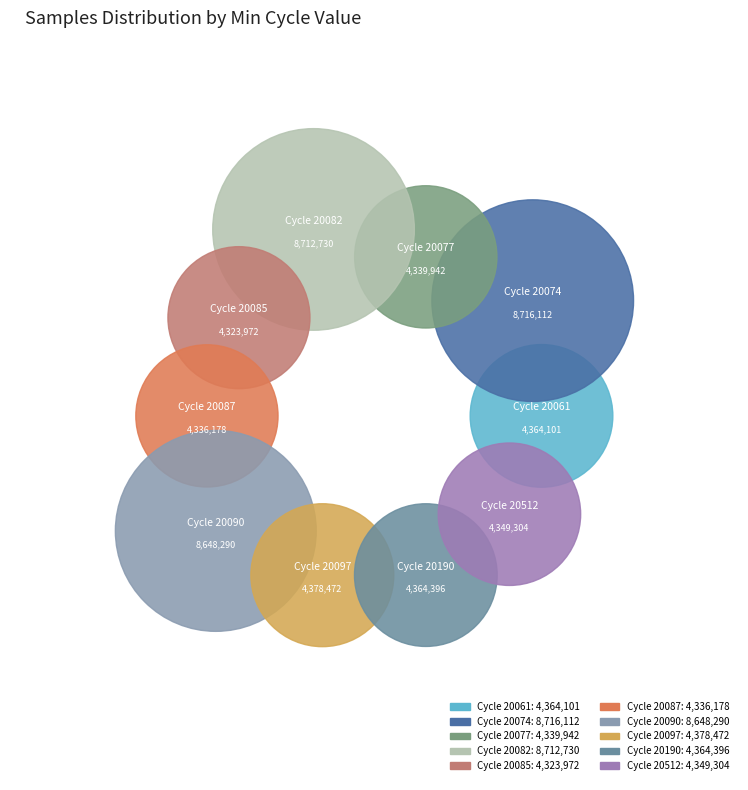

Does 20061 represent more than half of the total?

No